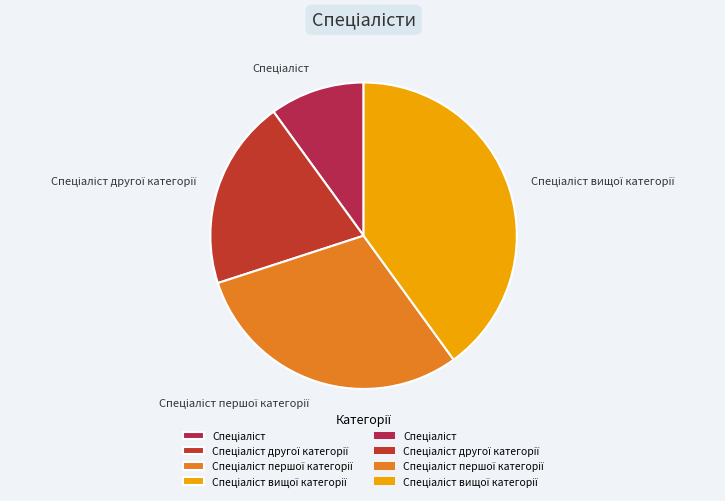

Is there a majority slice in this chart?

No